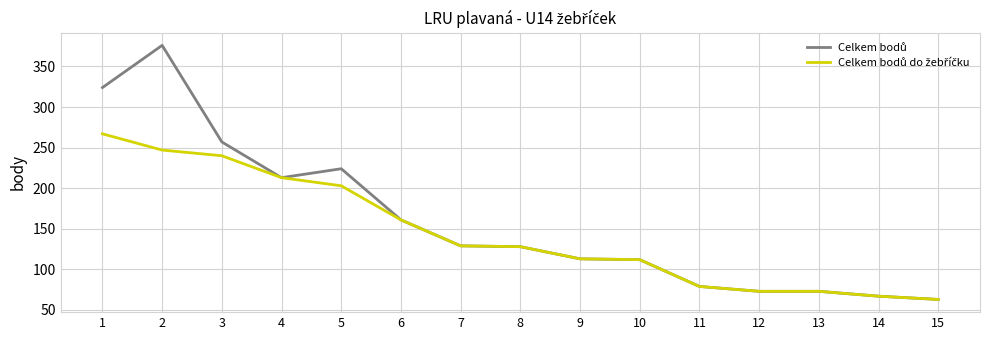

What is the total value across all series at 7?

258